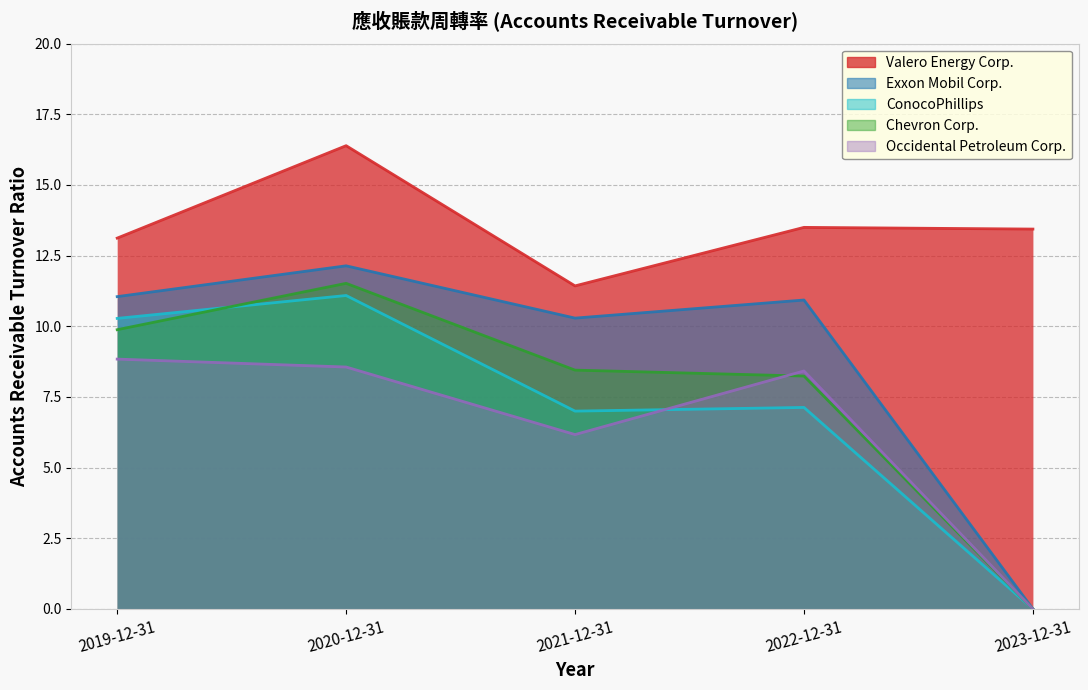

List the series in order of their peak value, lowest first.

Occidental Petroleum Corp., ConocoPhillips, Chevron Corp., Exxon Mobil Corp., Valero Energy Corp.